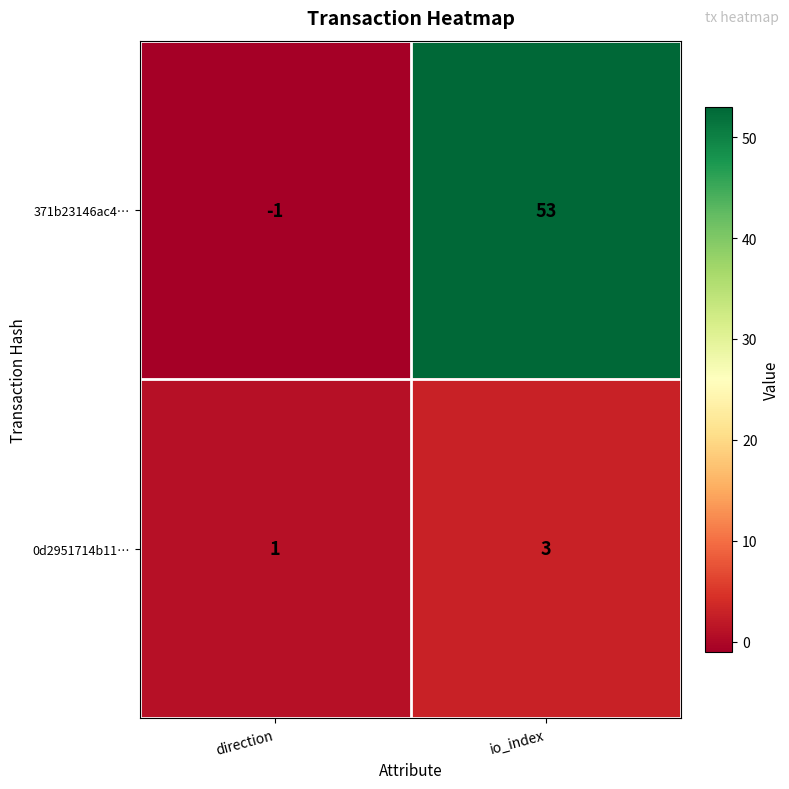

Reading left to right, transcribe all the data shown in this chart.

371b23146ac4…: -1	53
0d2951714b11…: 1	3